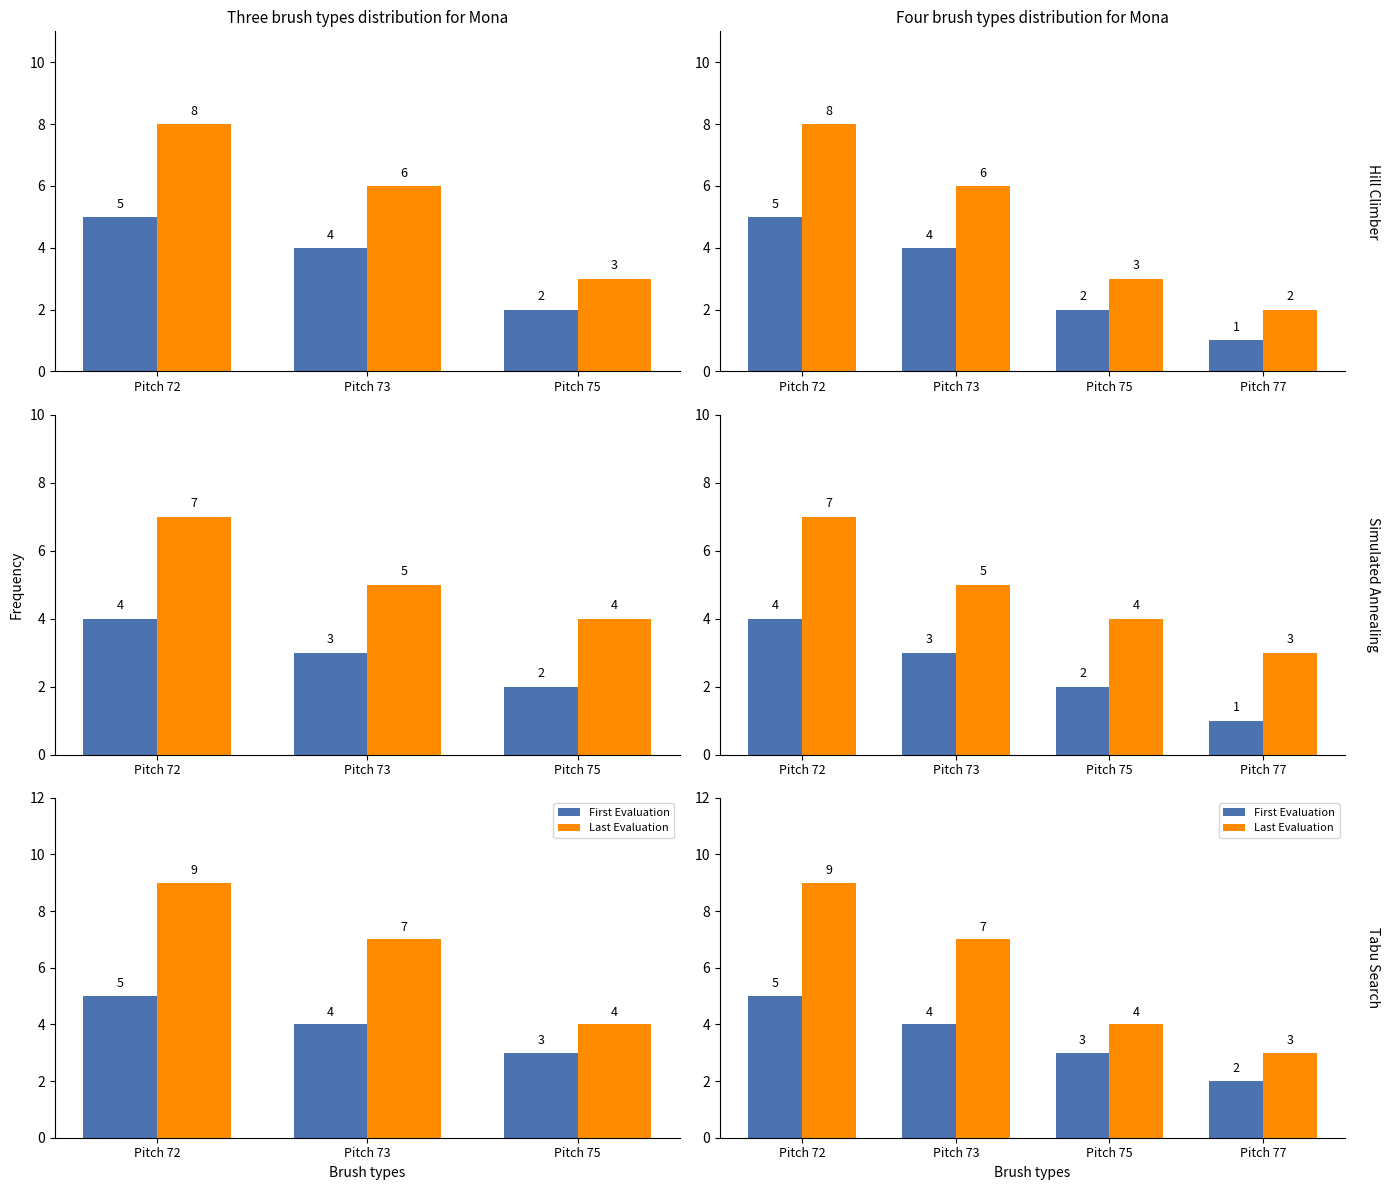

What is the label of the 1st bar from the left?

Pitch 72